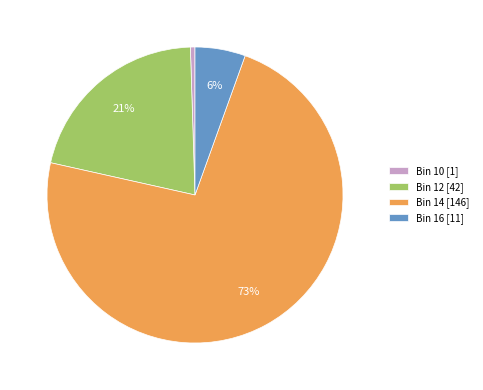

The Bin 16 [11] slice represents 6% of the pie. True or false?

True